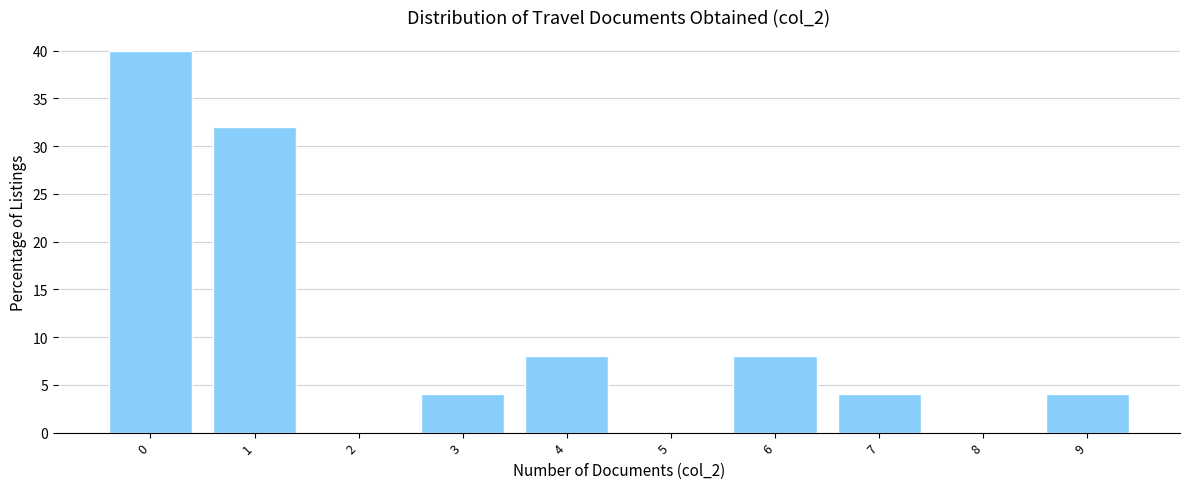

Reading left to right, list all the values displayed in this chart.

0=40	1=32	2=0	3=4	4=8	5=0	6=8	7=4	8=0	9=4